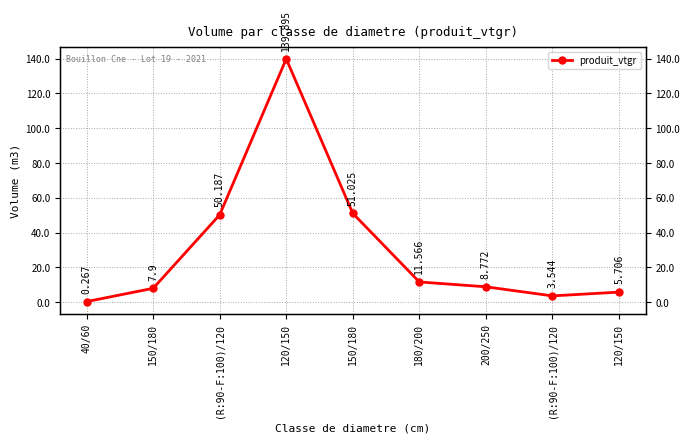

Approximately how many times larger is the value at (R:90-F:100)/120 compared to 180/200?

4.3